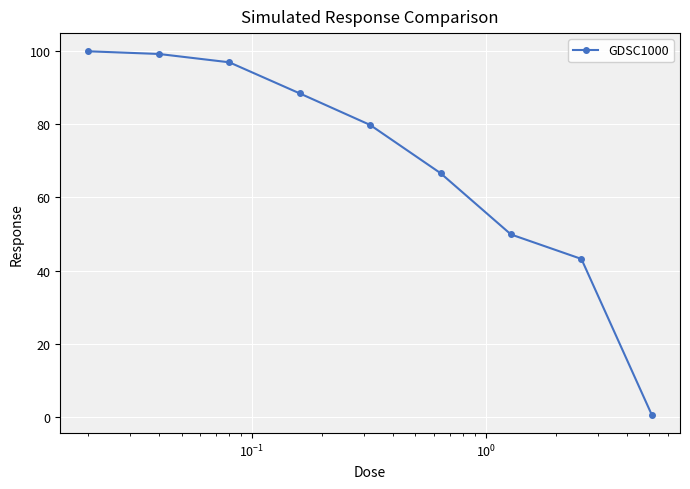

What is the average value?

69.4